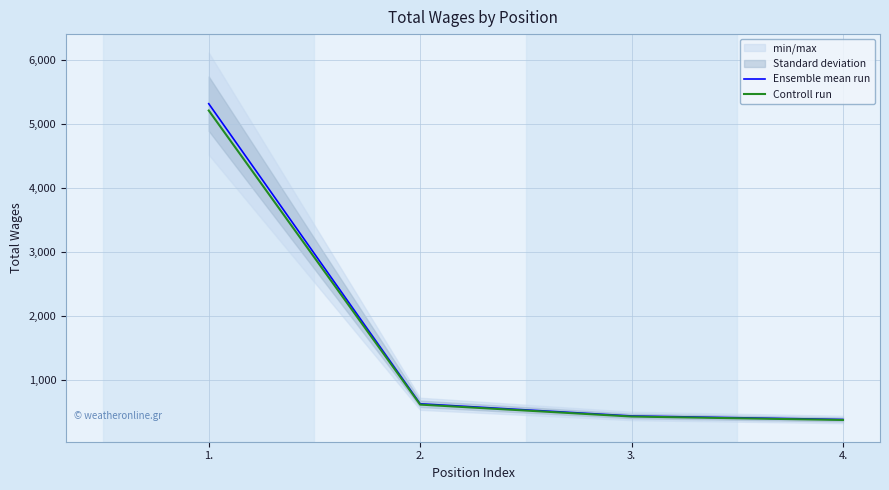

Reading left to right, what are all the values shown in this chart?

Ensemble mean run: 5311.0	630.0	440.0	385.0
Controll run: 5204.8	617.4	431.2	377.3